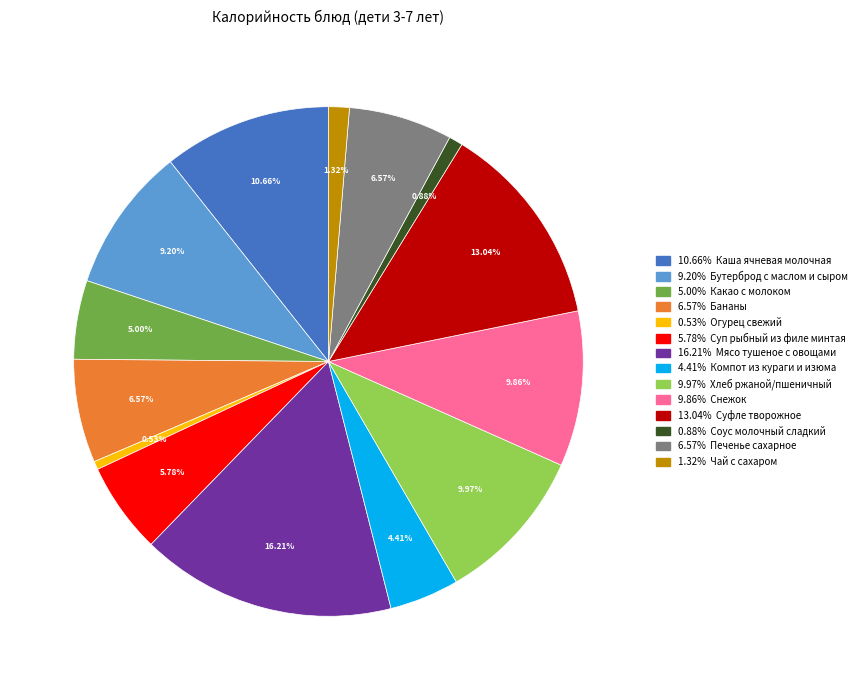

To the nearest percent, what is the average slice percentage?

7%